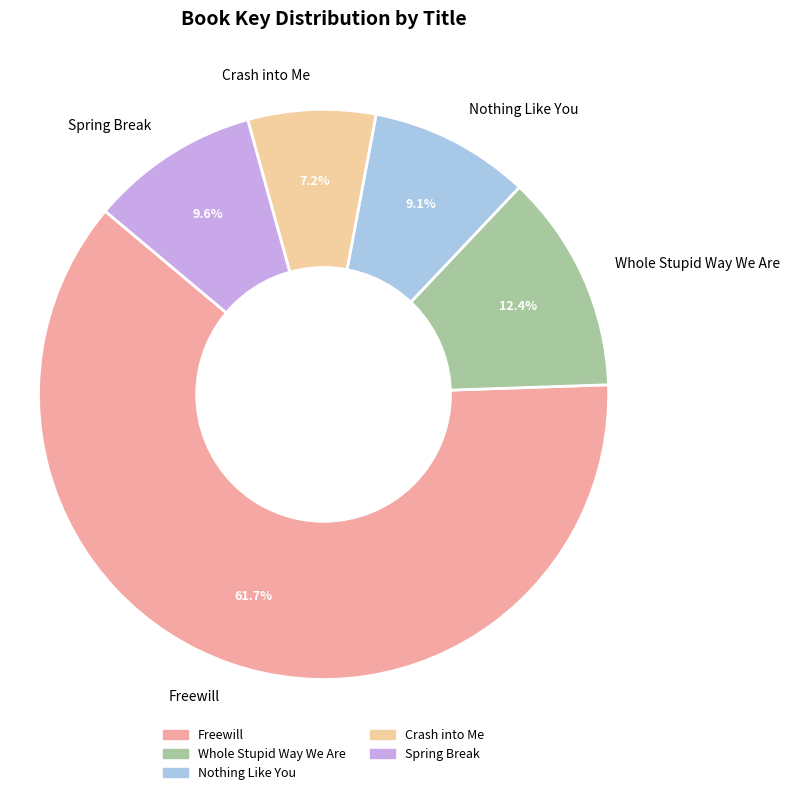

To the nearest percent, what is the difference between the largest and smallest slice percentages?

54%